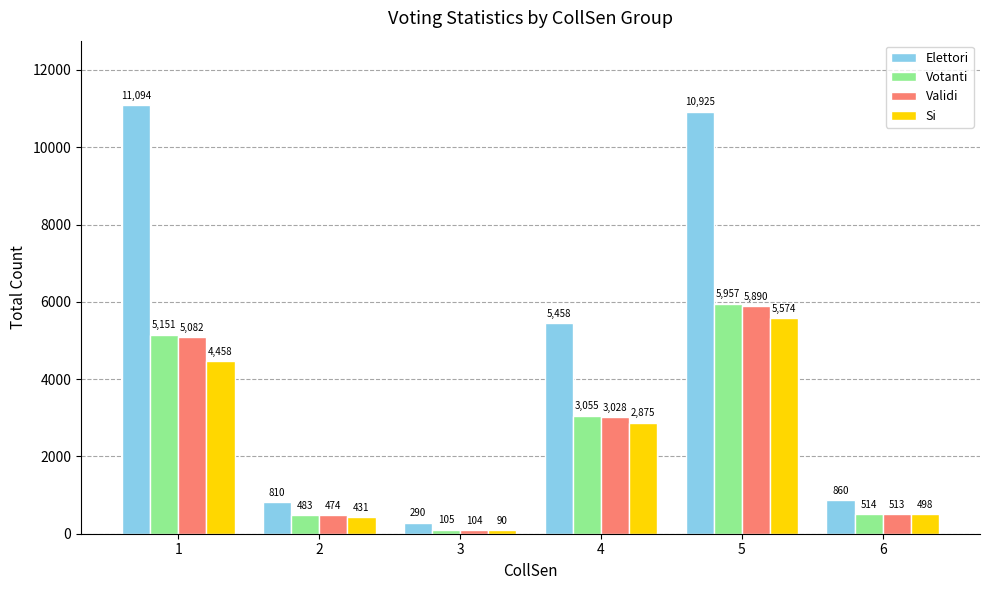

List the labels in order of Si value, largest first.

5, 1, 4, 6, 2, 3